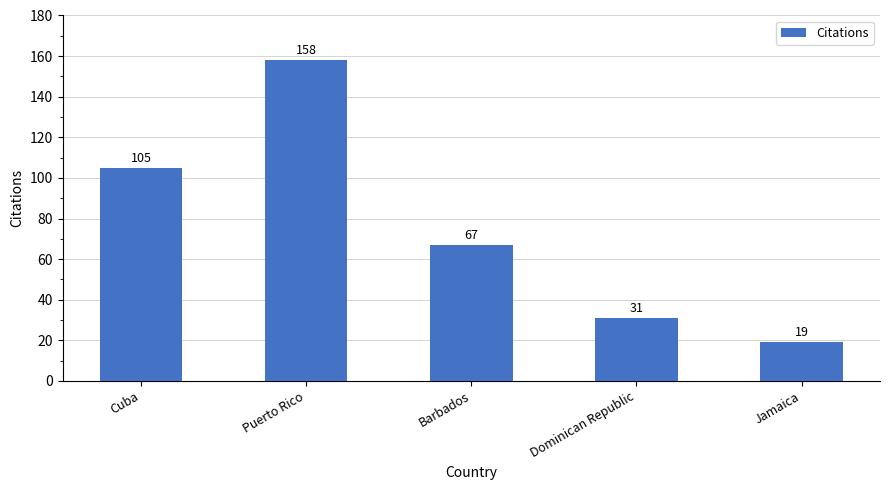

The chart shows a value of 54 at Dominican Republic. True or false?

False